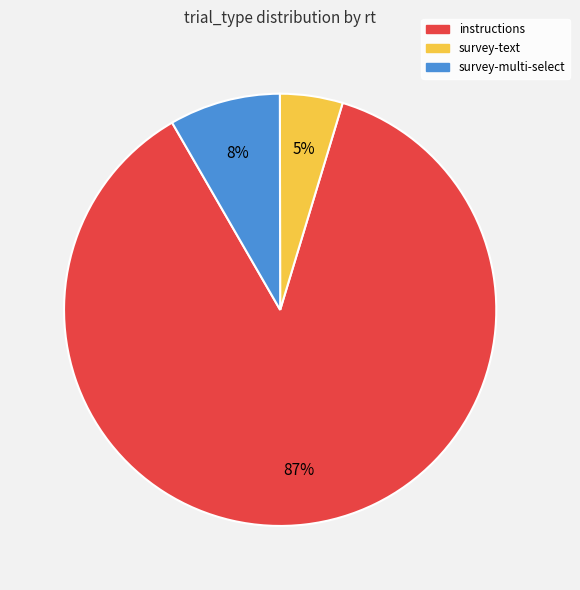

To the nearest percent, what portion does instructions represent?

87%